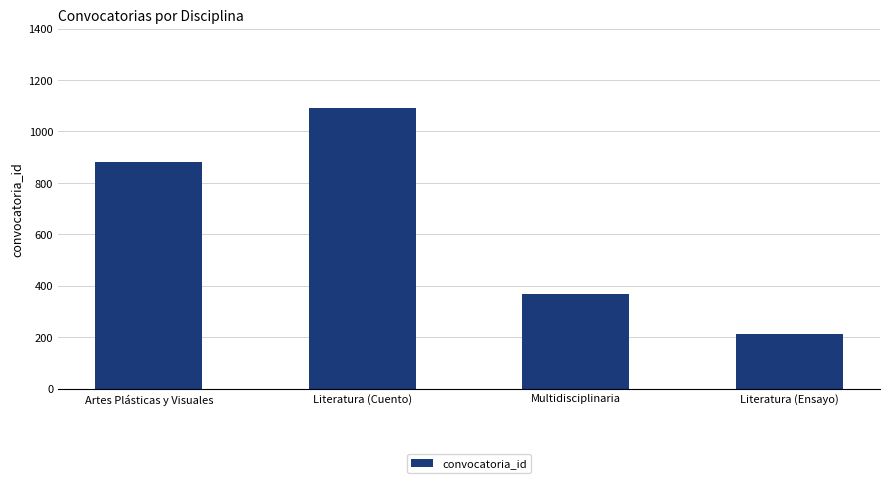

What is the smallest value displayed?

214